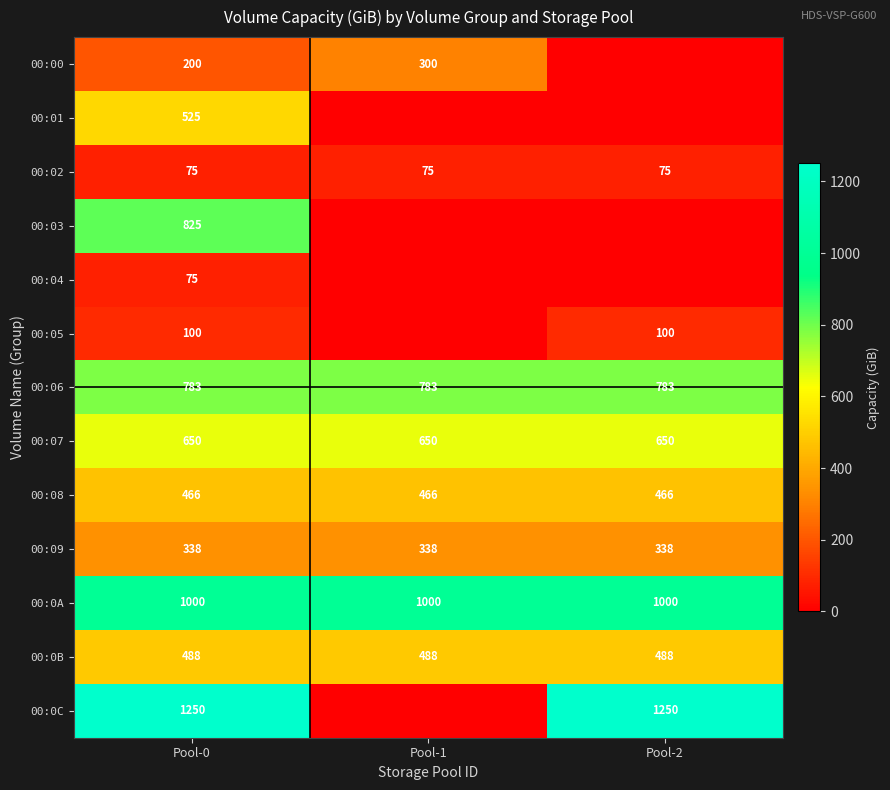

Is the value of 00:0C at Pool-0 greater than the value of 00:07 at Pool-2?

Yes